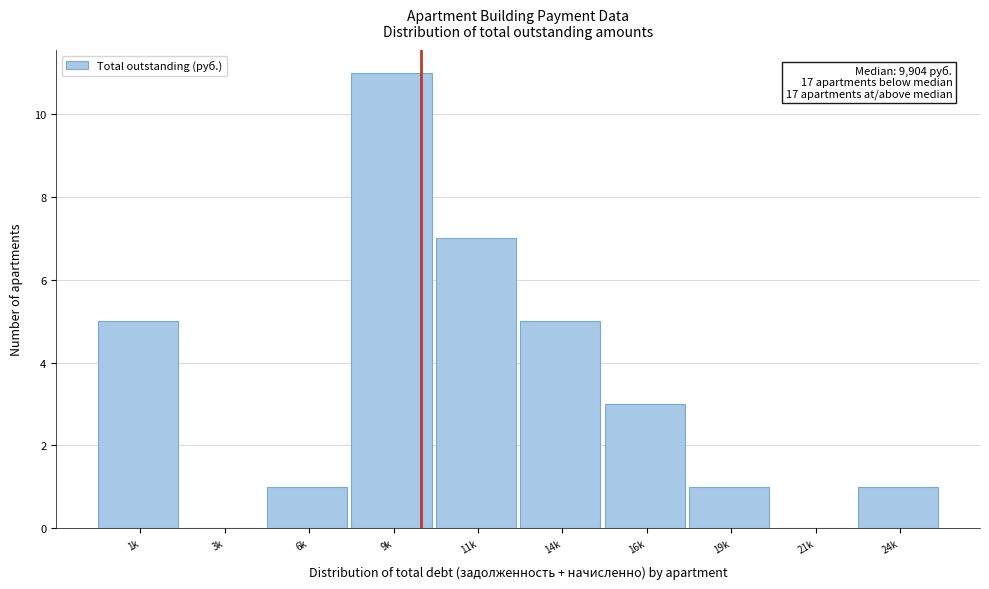

Reading left to right, extract all data points from this chart.

1k=5	3k=0	6k=1	9k=11	11k=7	14k=5	16k=3	19k=1	21k=0	24k=1